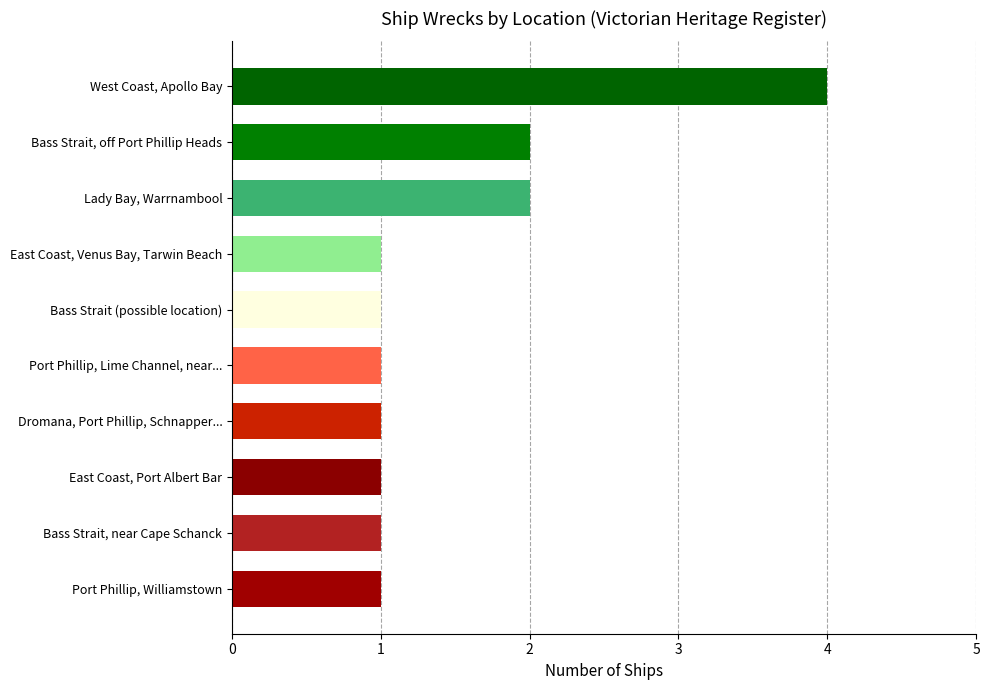

Does the chart contain stacked bars?

No